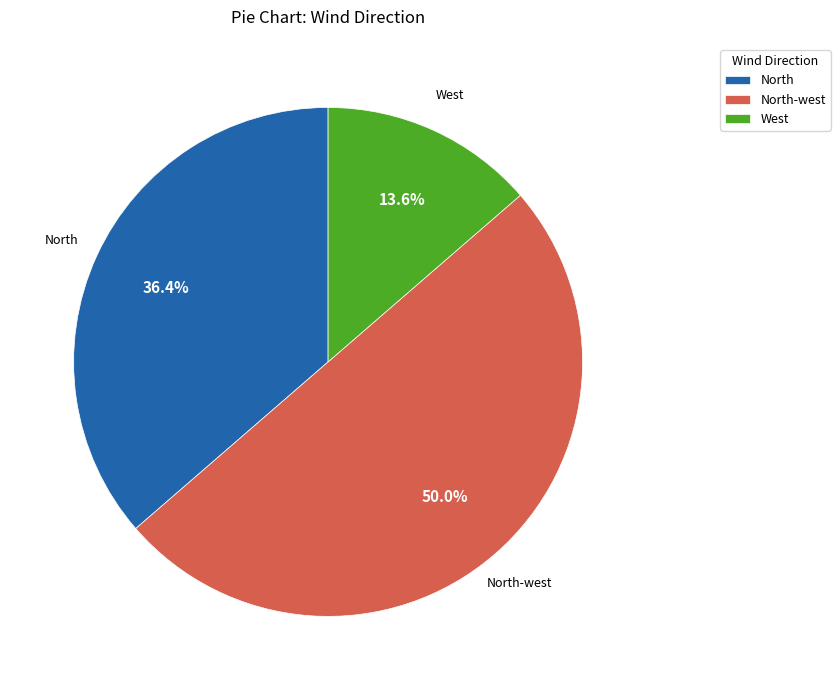

What is the total percentage of West and North-west?

63.6%